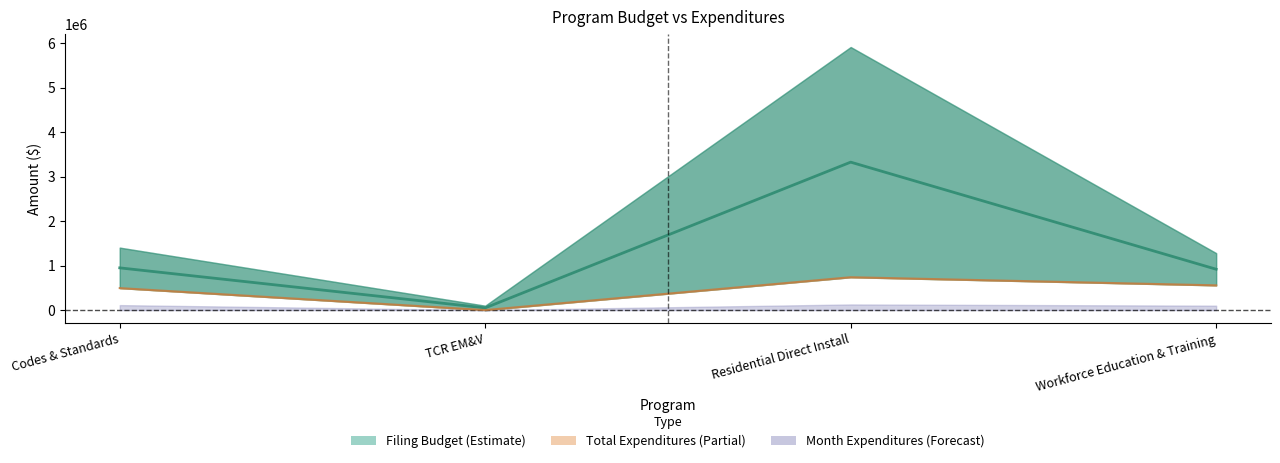

What is the average value of the FilingBudget series?

2174217